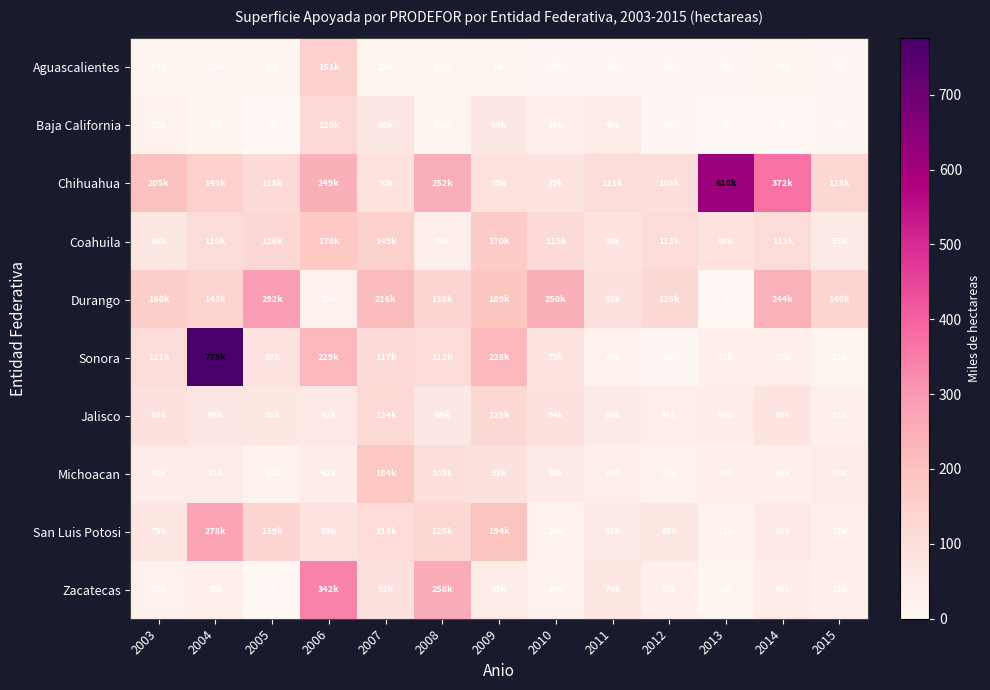

At which label does Chihuahua first exceed 128?

2003